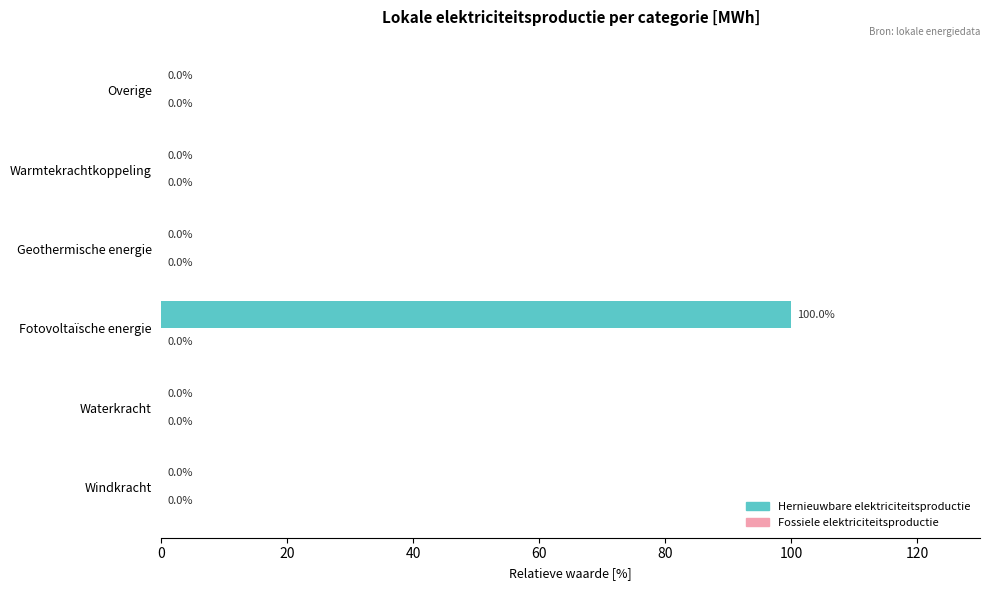

What is the maximum value shown in the chart?

100